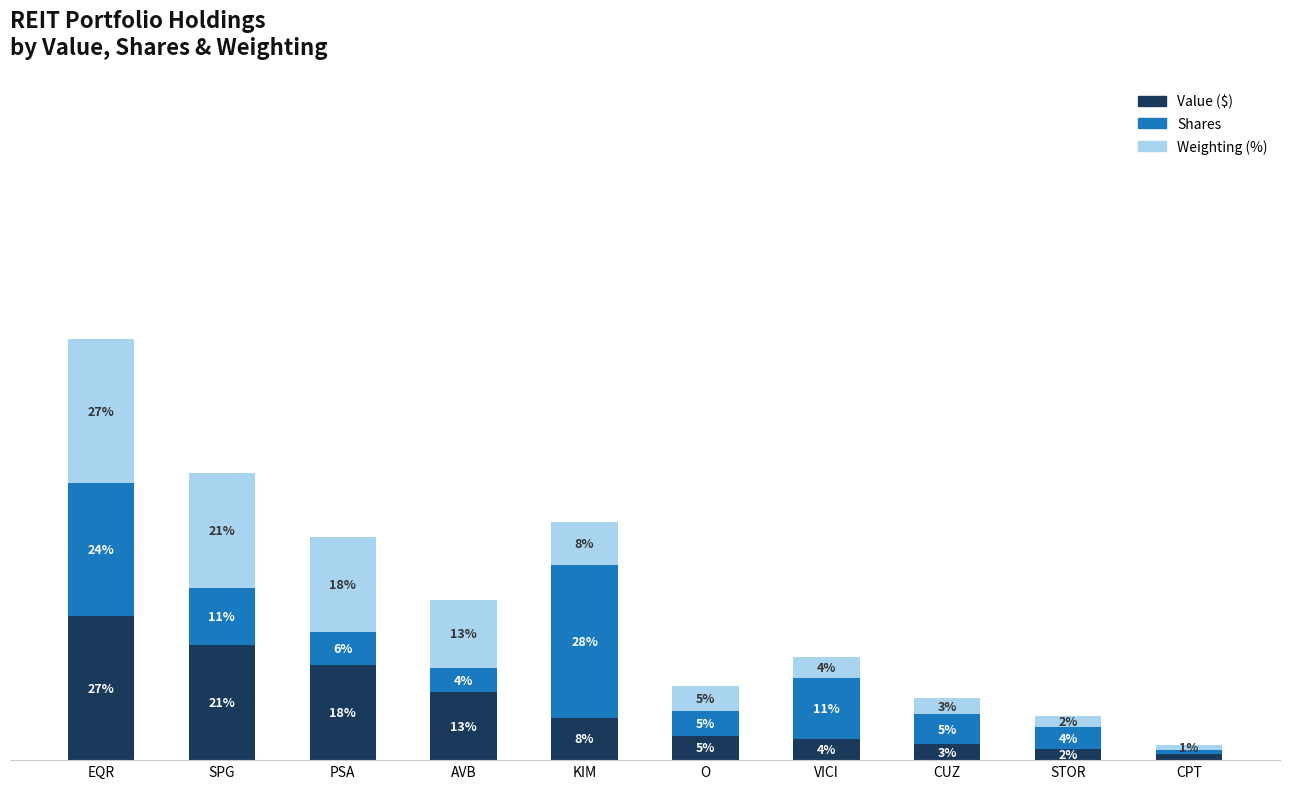

At CUZ, list the series in order from largest to smallest.

Shares, Value ($), Weighting (%)